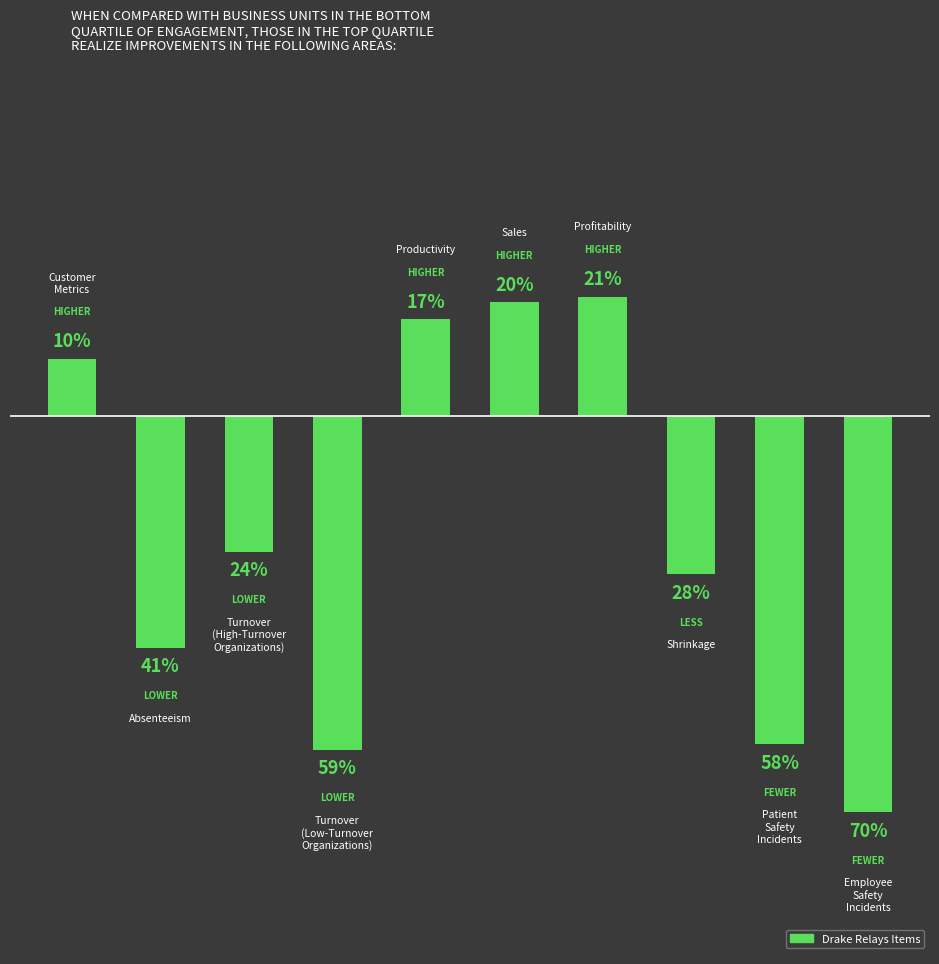

Are the bars horizontal?

No